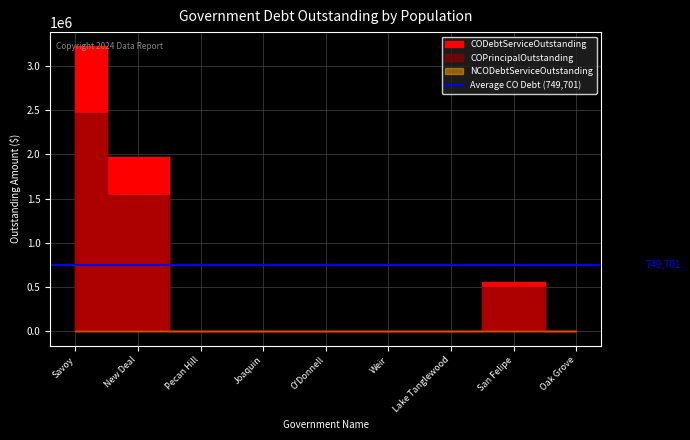

What is the highest value of the COInterestOutstanding series?

751088.0